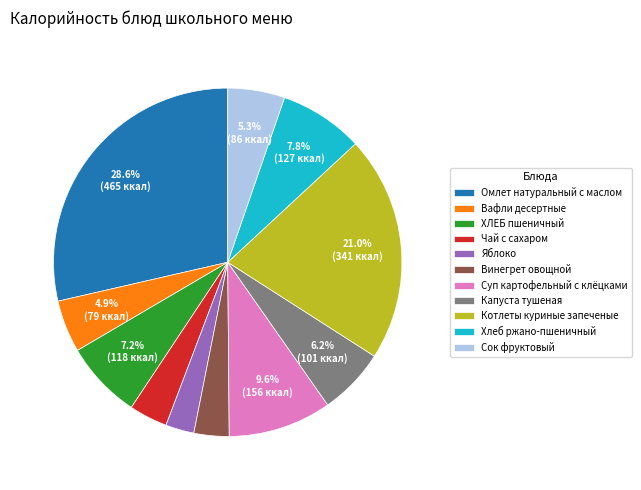

Is Суп картофельный с клёцками the majority of the pie?

No